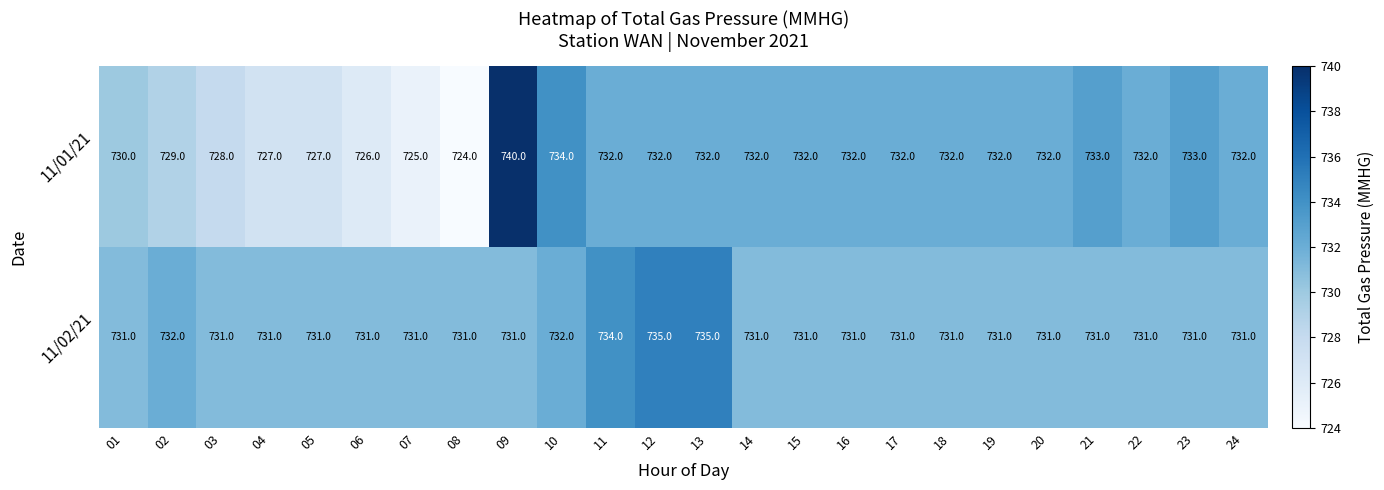

At 18, list the series in order from largest to smallest.

11/01/21, 11/02/21